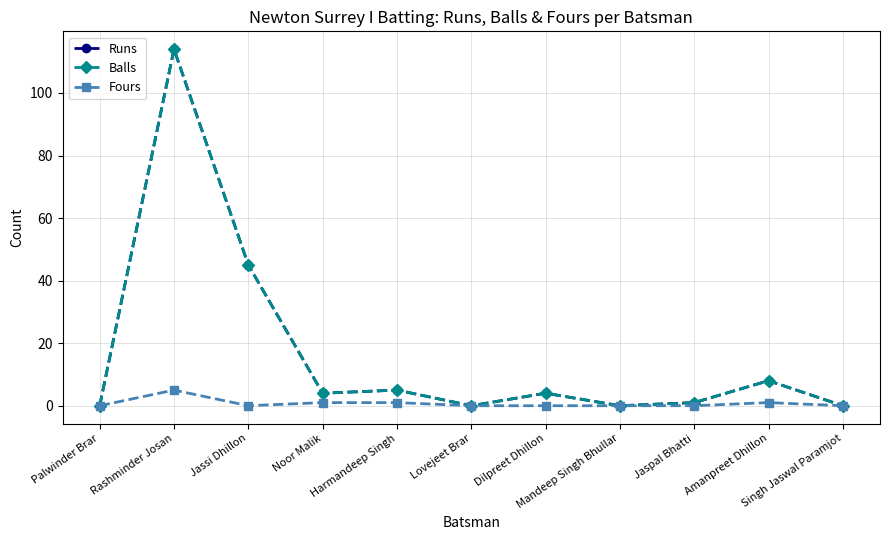

What position from the right is Lovejeet Brar?

6